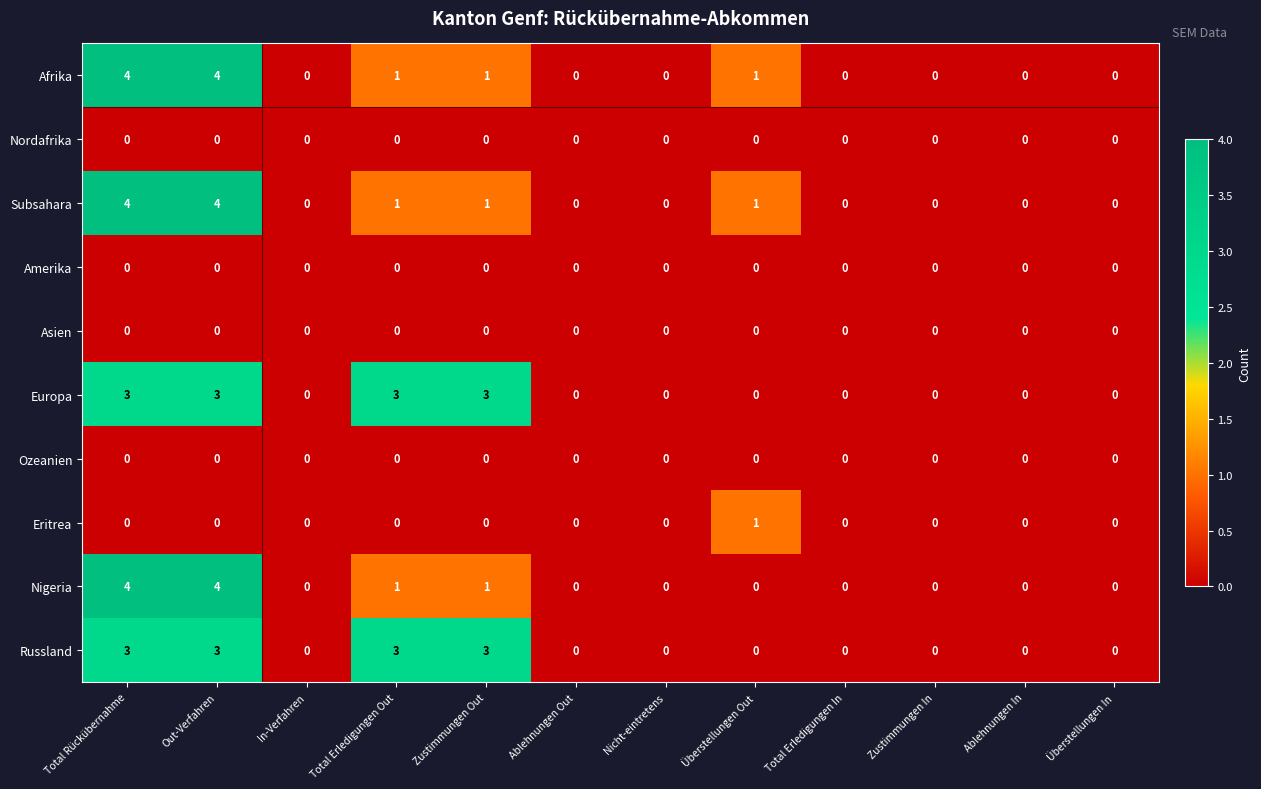

Is it true that Afrika equals 2 at Überstellungen In?

False